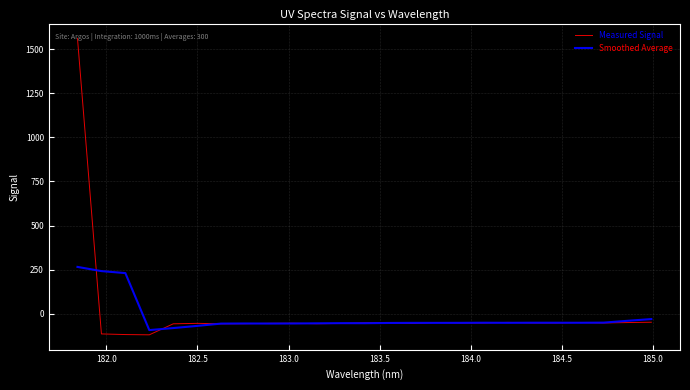

What is the average value of the Measured Signal series?

4.6